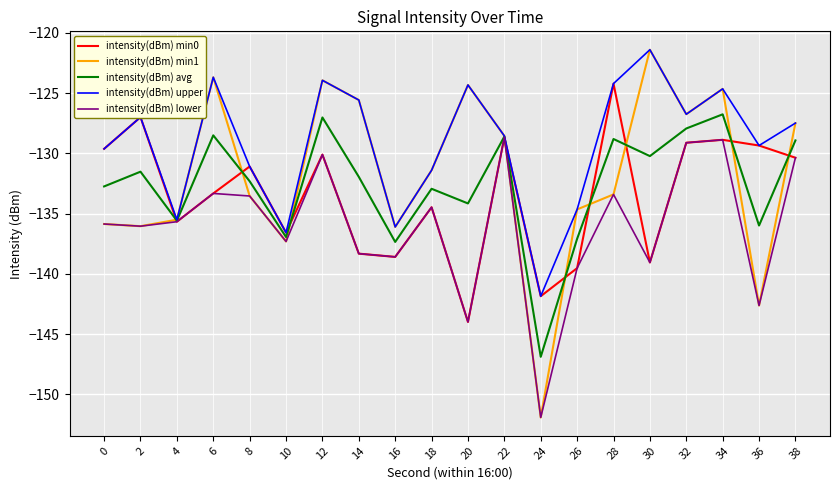

True or false: intensity(dBm) upper has a value of -27.7 at 2.

False